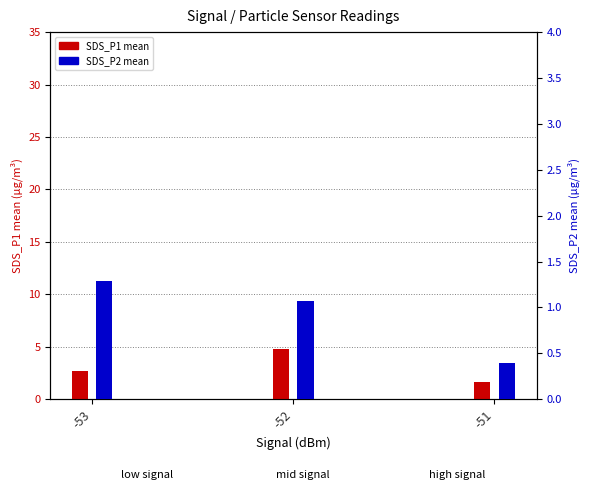

At -51, list the series in order from largest to smallest.

SDS_P1 mean, SDS_P2 mean